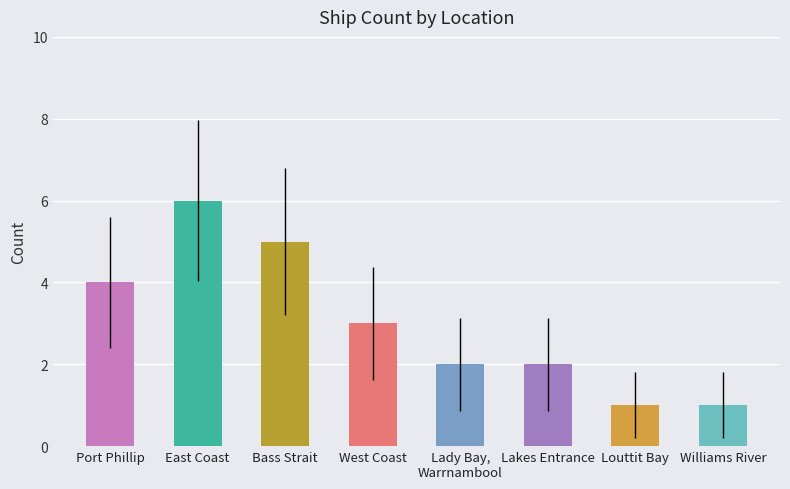

What position from the left is Lakes Entrance?

6